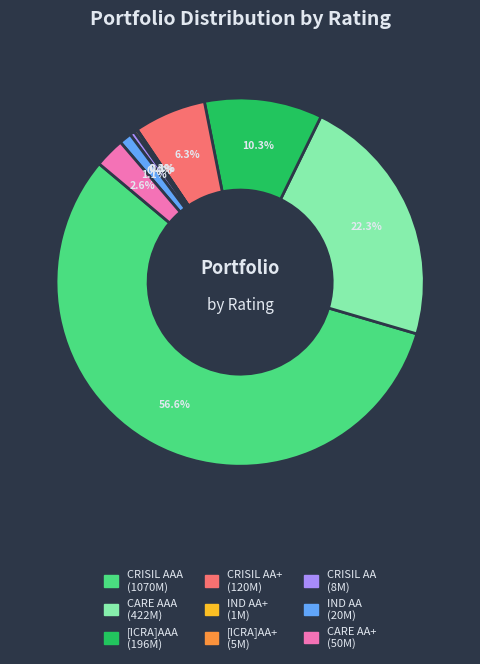

Is there a majority slice in this chart?

Yes